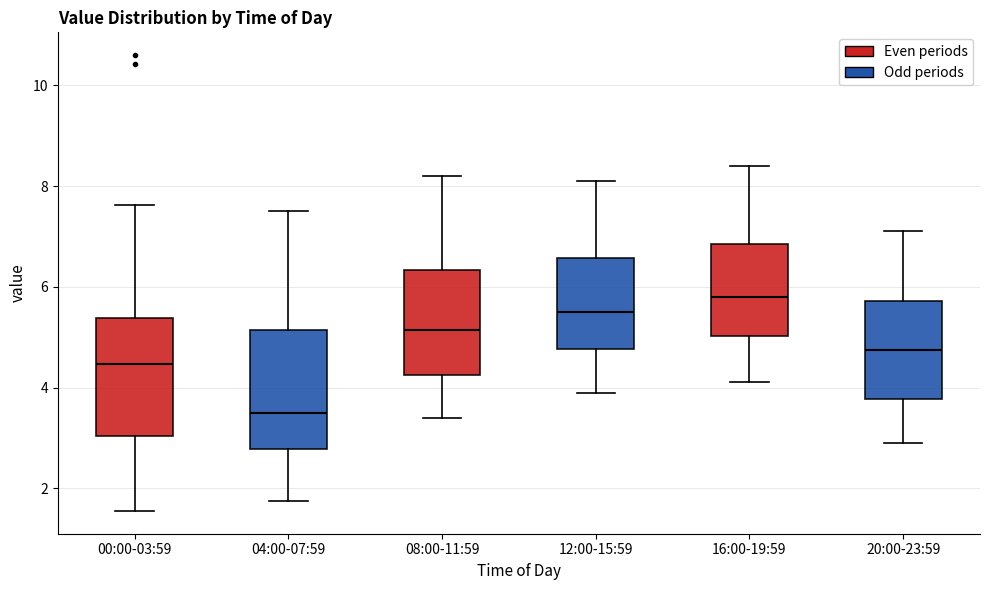

Where is the upper edge of the box for 08:00-11:59 on the y-axis? The values are not printed on the chart, so give them approximately, as read against the axis.

6.4